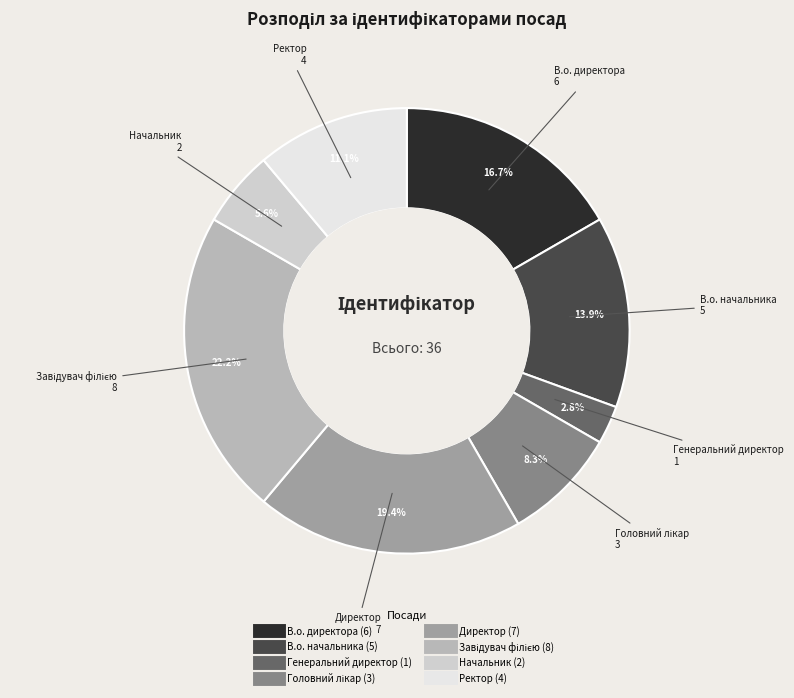

Does any single category account for the majority?

No